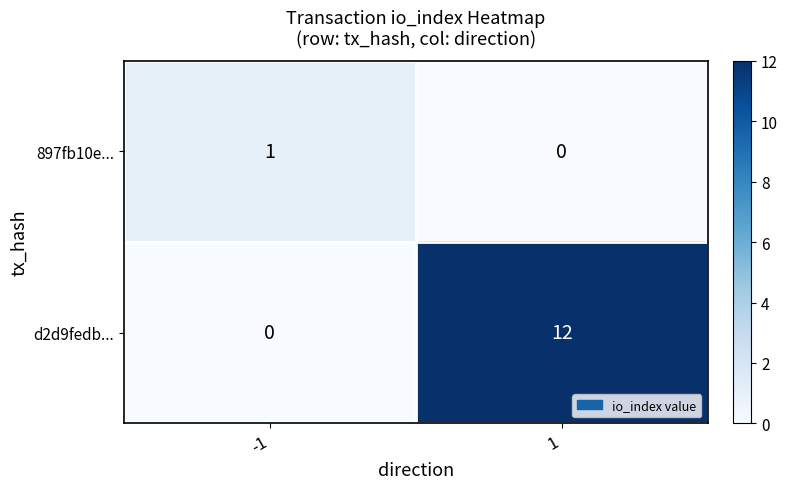

What is the difference between the maximum and minimum values in the d2d9fedb... series?

12